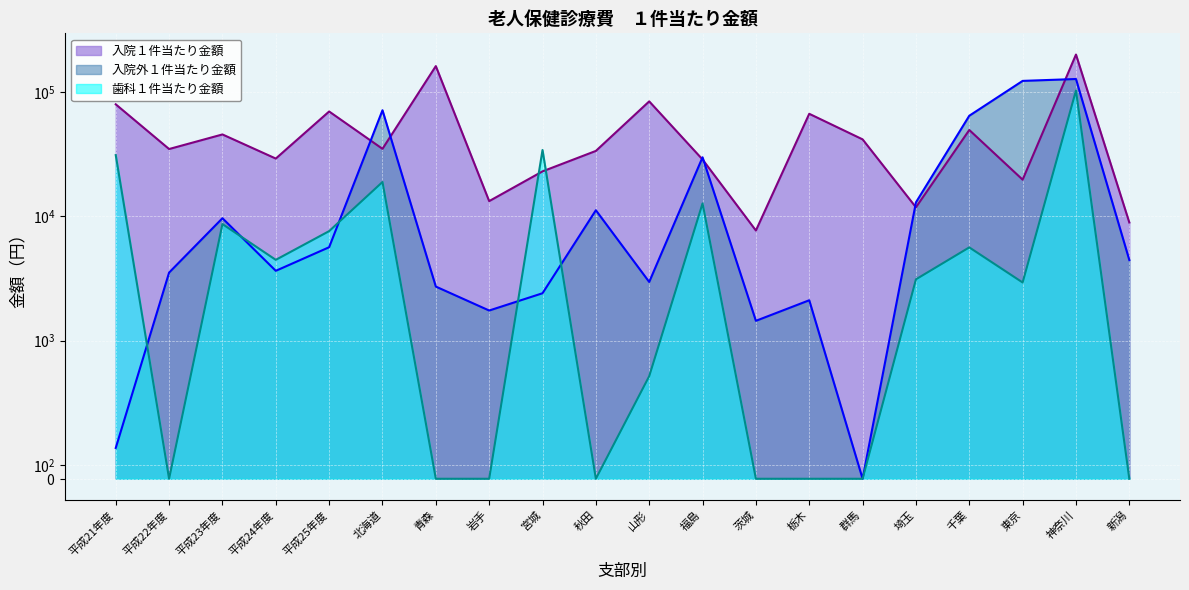

Where is 入院外１件当たり金額 nearest to the value 63569?

千葉